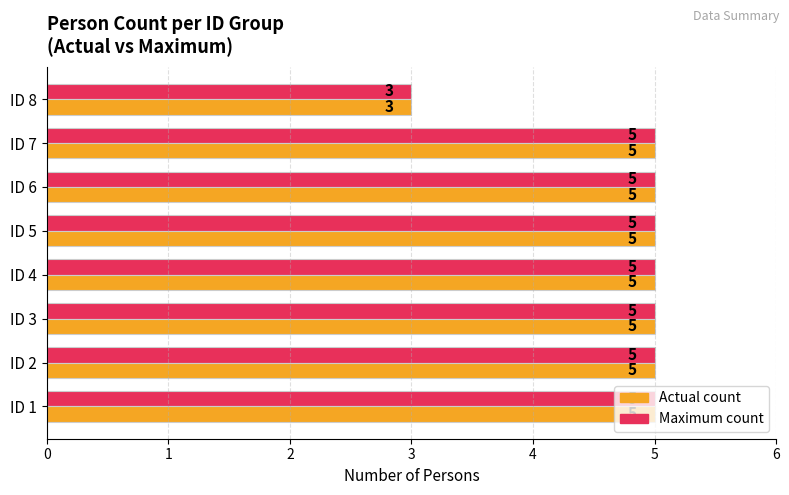

The value of Maximum count at ID 1 is 8. True or false?

False